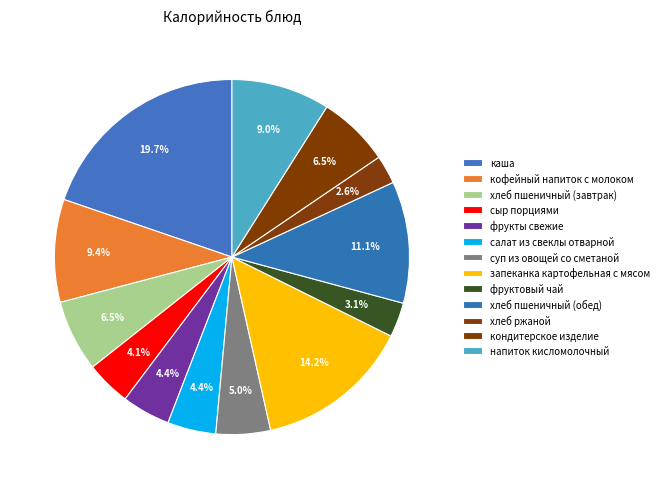

True or false: кондитерское изделие accounts for 7% of the total.

True